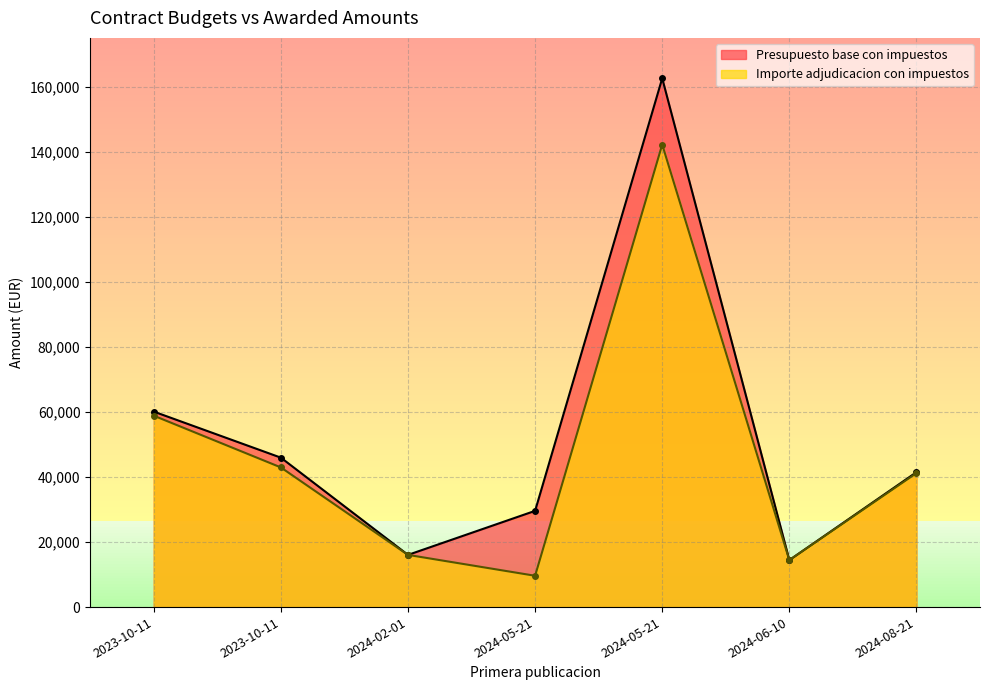

What is the spread (max minus min) of values at 2023-10-11?

1256.8